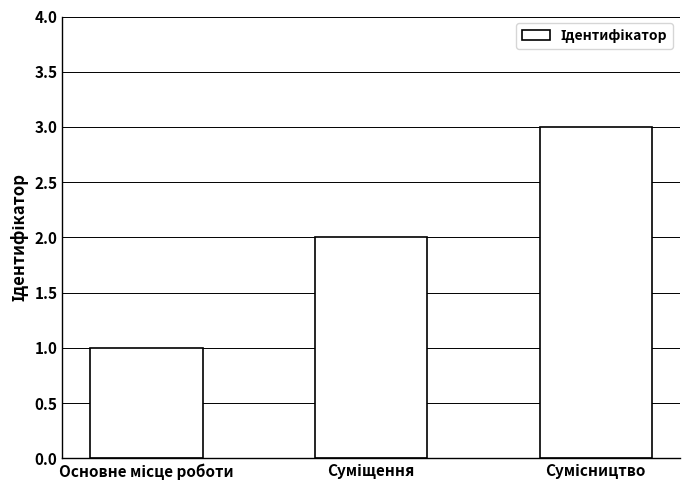

What is the maximum value shown in the chart?

3